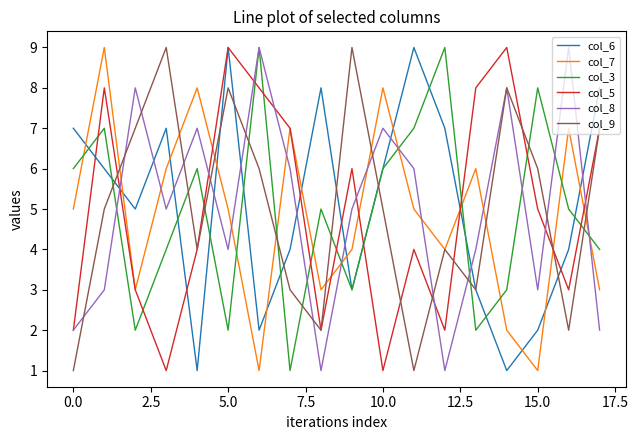

How many interior local peaks does the col_8 series have?

6